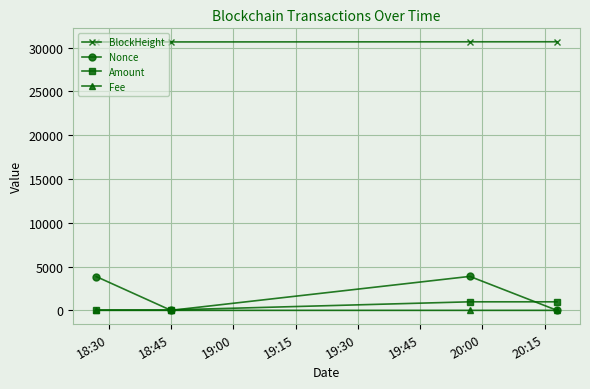

Which series has the largest range (max minus min)?

Nonce